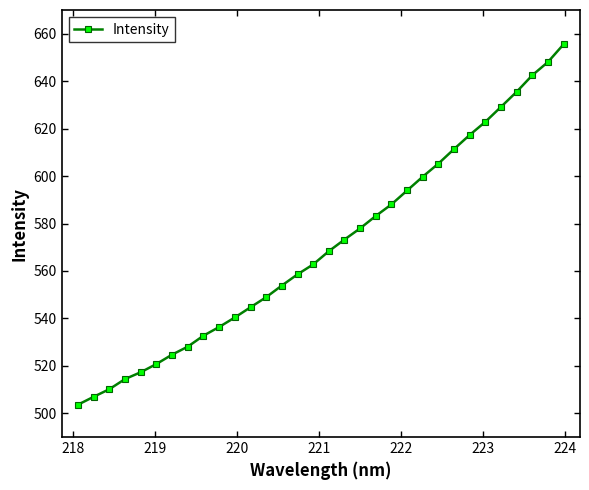

How many values are below 568?

16